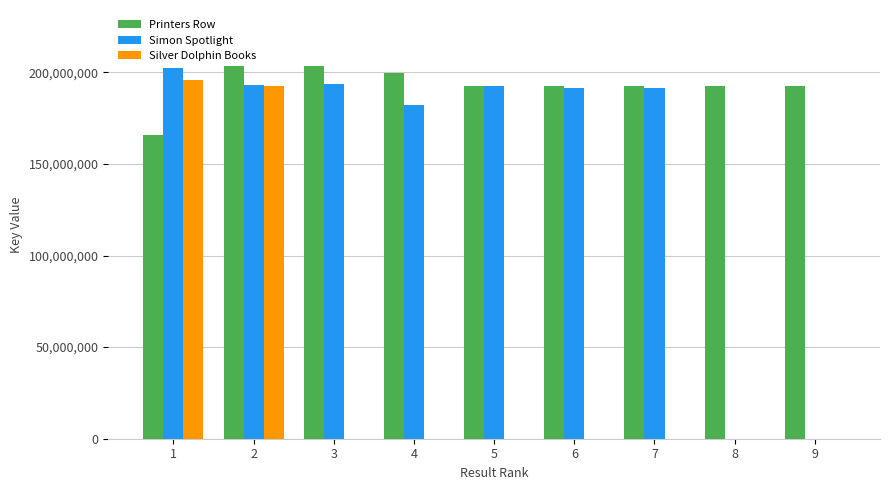

Which series has the largest total across all categories?

Printers Row